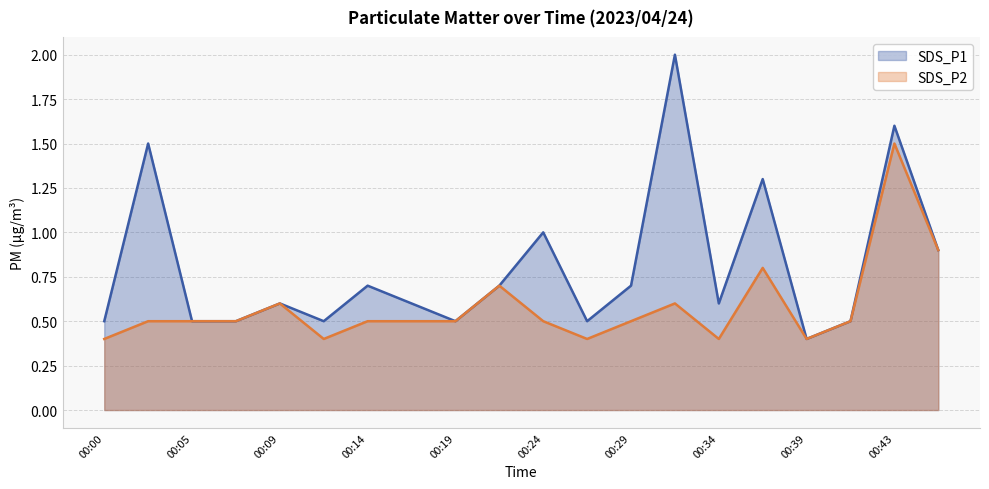

Rank the series at 00:34 from lowest to highest value.

SDS_P2, SDS_P1